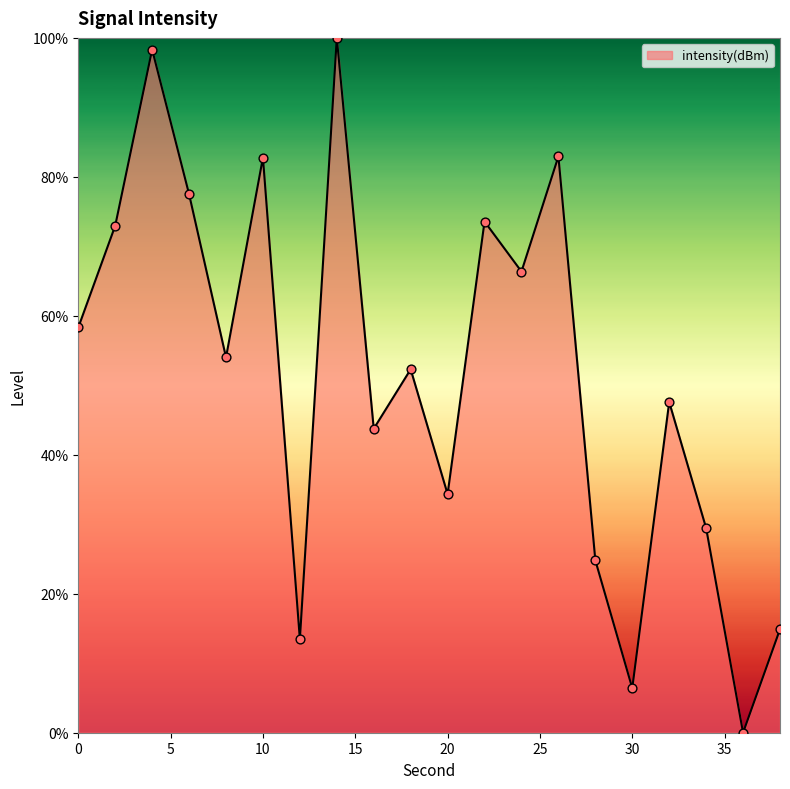

What is the maximum value shown in the chart?

100.0